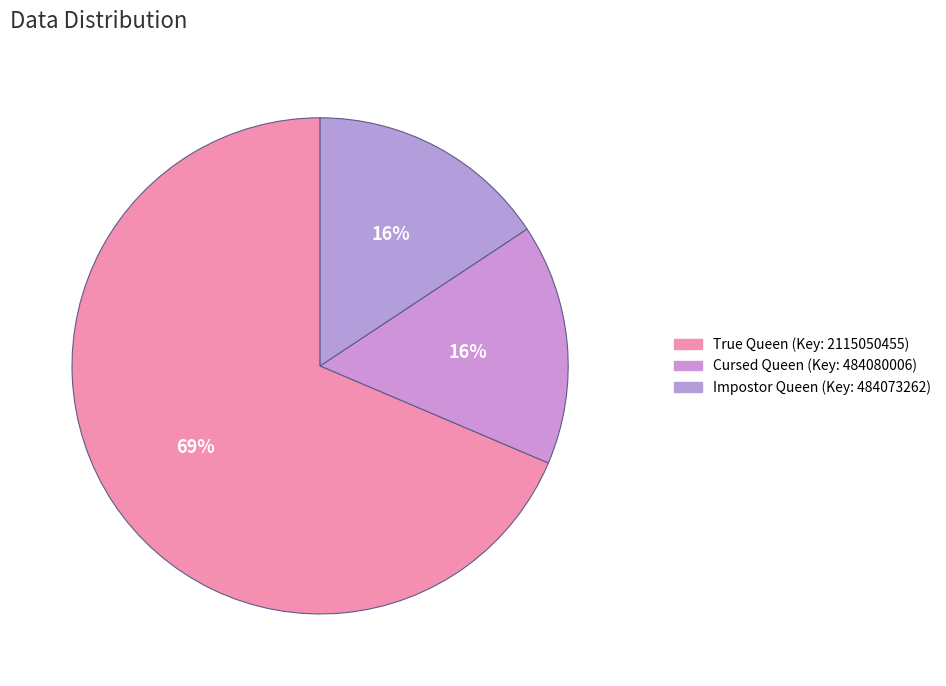

To the nearest percent, what portion does Cursed Queen represent?

16%